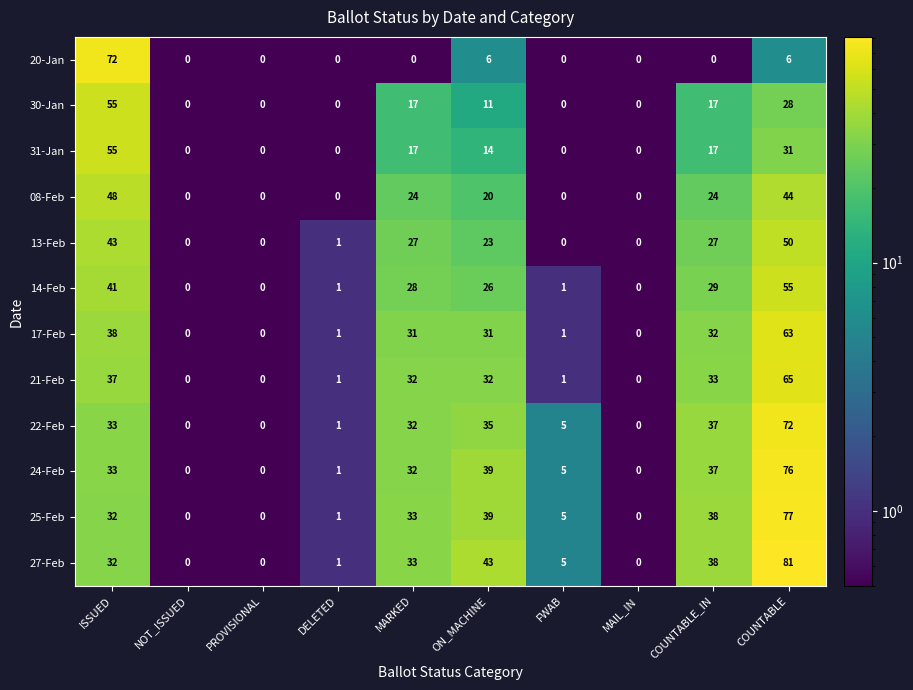

What is the total value across all series at COUNTABLE?

648